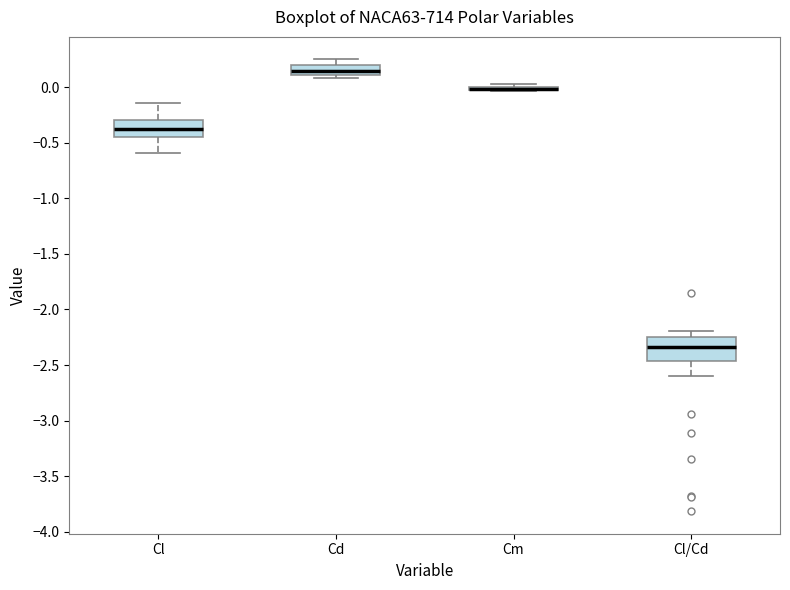

Where is the upper edge of the box for Cd on the y-axis? The values are not printed on the chart, so give them approximately, as read against the axis.

0.20